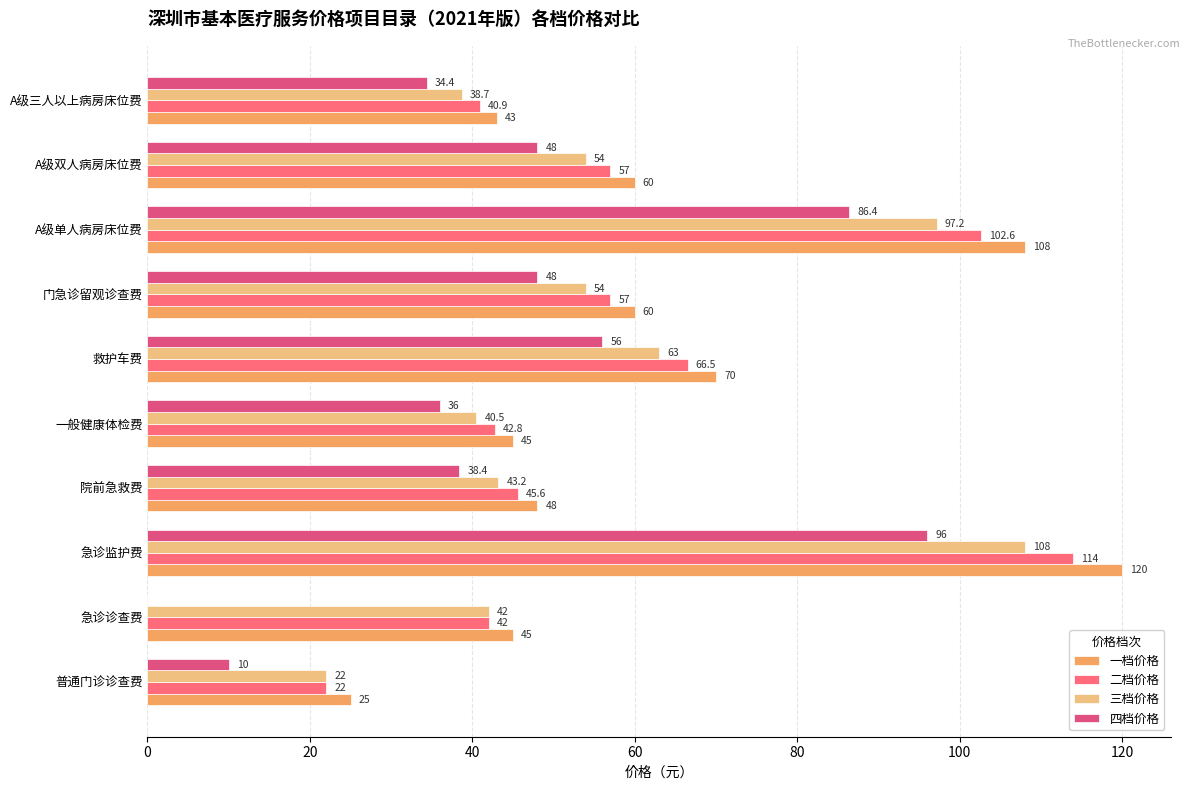

Read the 一档价格 value at 普通门诊诊查费.

25.0